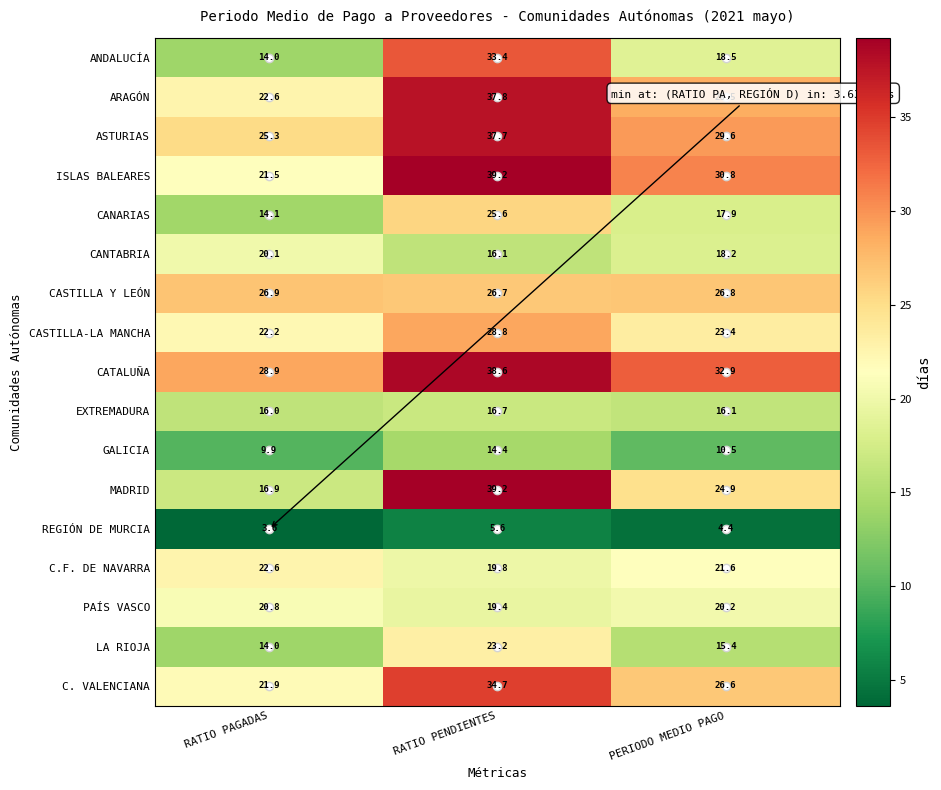

The value of C.F. DE NAVARRA at RATIO PAGADAS is 22.6. True or false?

True